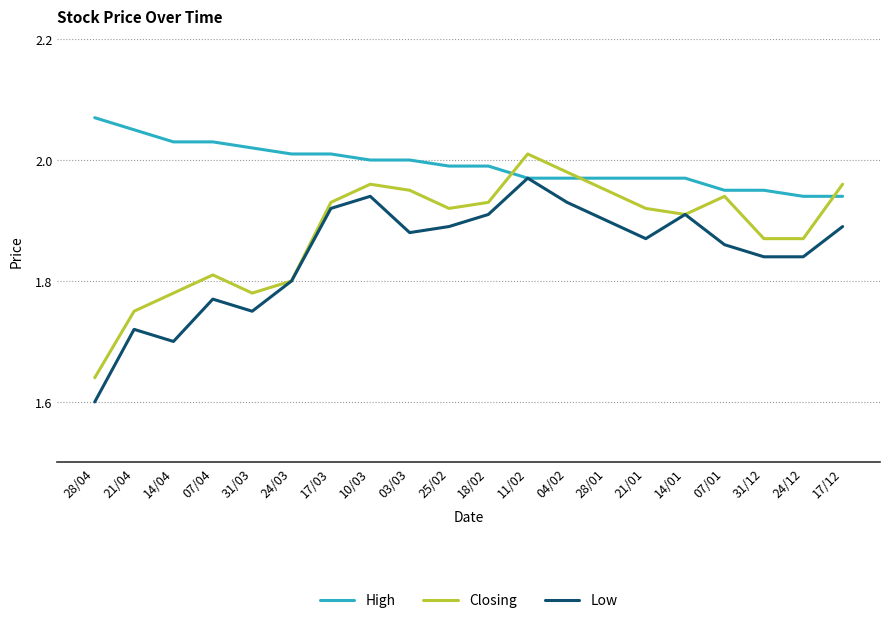

The value of Low at 31/03 is 1.0. True or false?

False